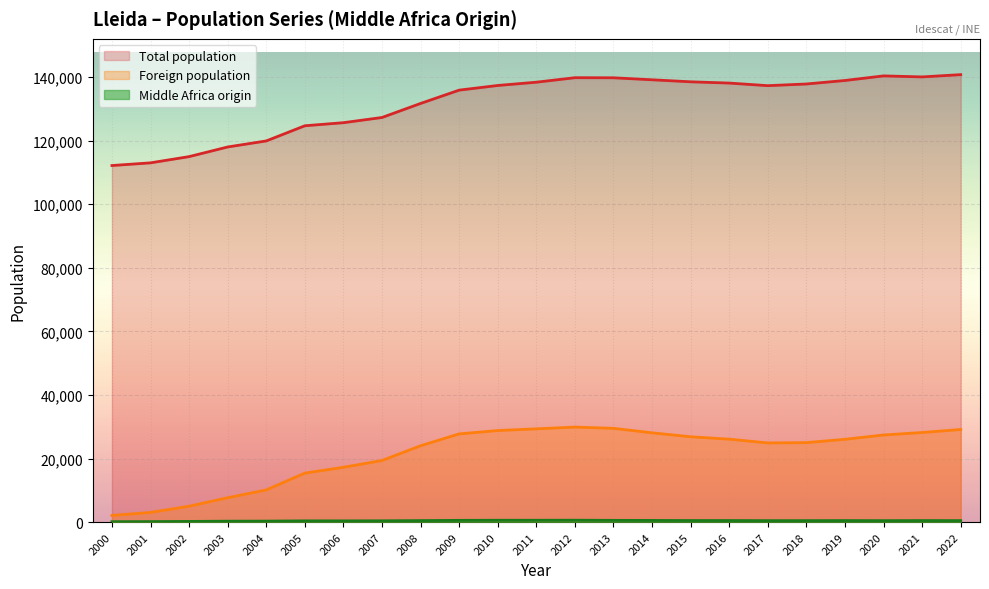

True or false: Middle Africa origin has more than 2 points higher than both neighbors.

True